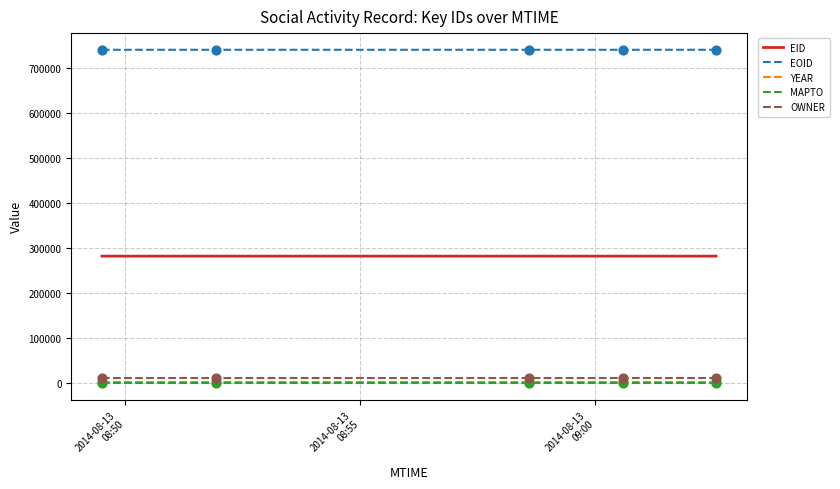

Which series has the largest total across all categories?

EOID